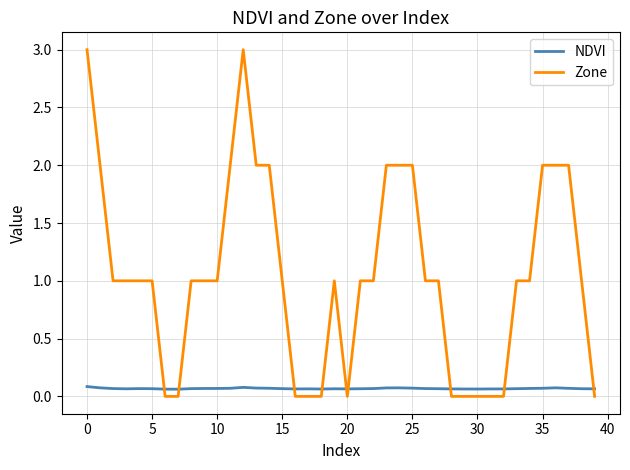

Which series has the largest total across all categories?

Zone